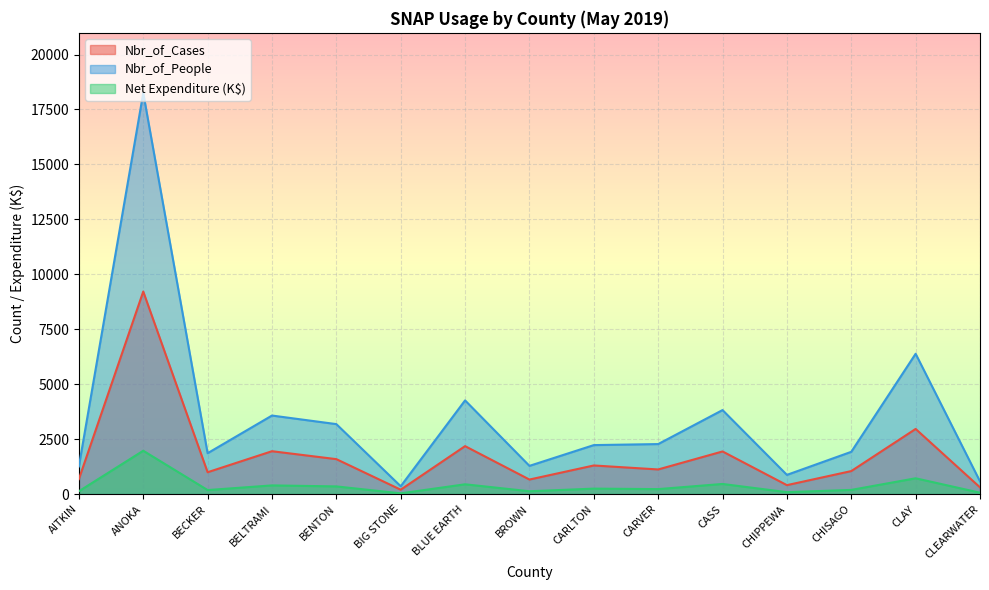

List the series in order of their overall mean, lowest first.

Net Expenditure (K$), Nbr_of_Cases, Nbr_of_People